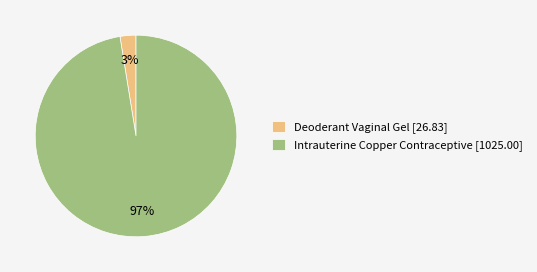

How many segments does this pie chart have?

2